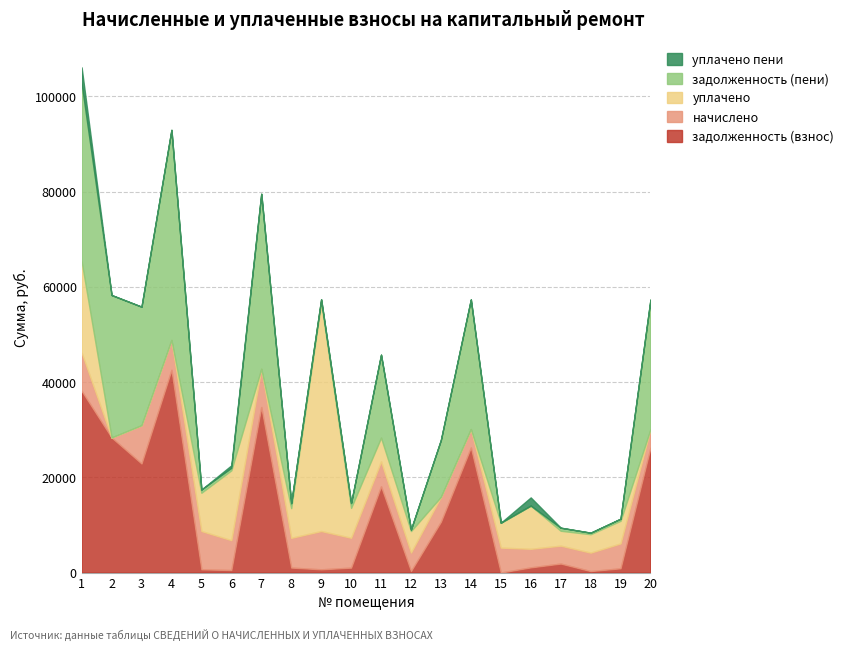

Which series has the largest total across all categories?

задолженность (пени)